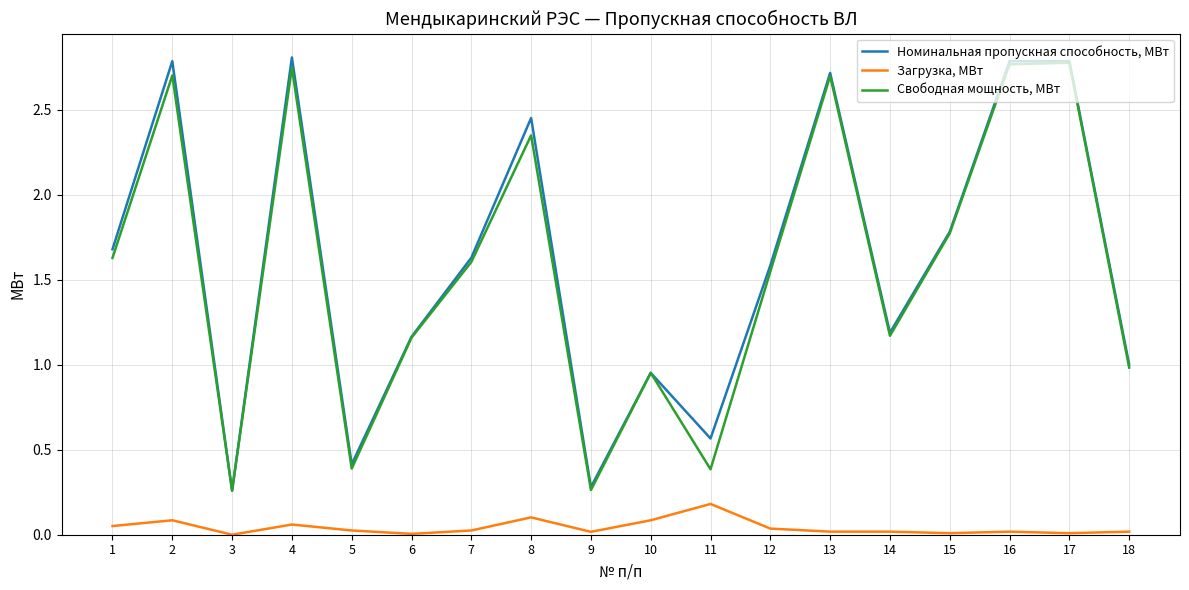

True or false: Загрузка, МВт and Номинальная пропускная способность, МВт intersect in this chart.

False